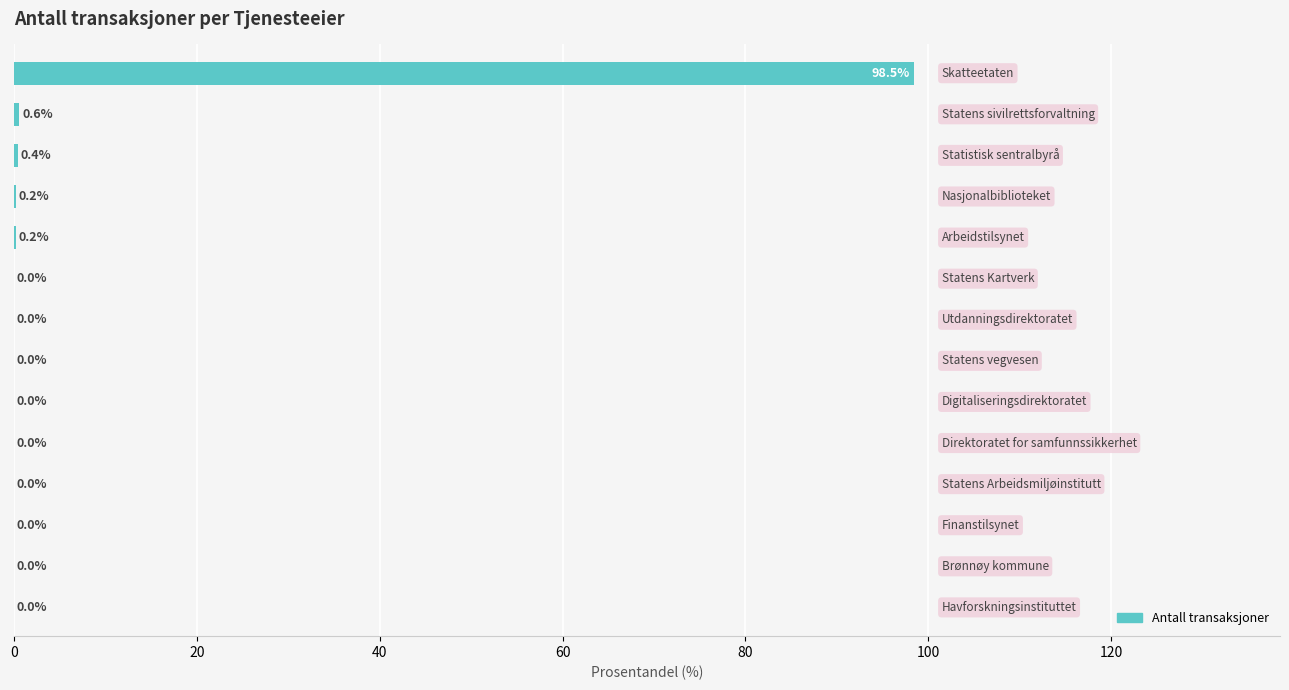

What is the maximum value shown in the chart?

98.5